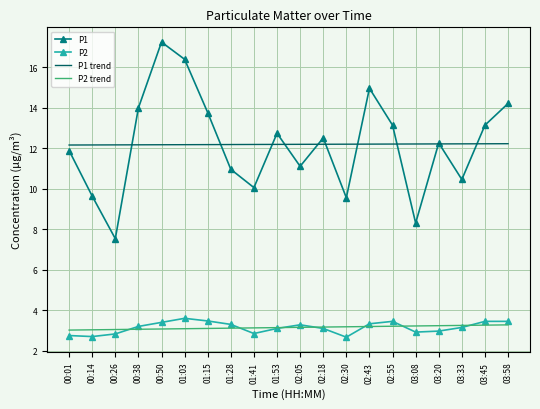

The value of P2 at 01:53 is 1.6. True or false?

False